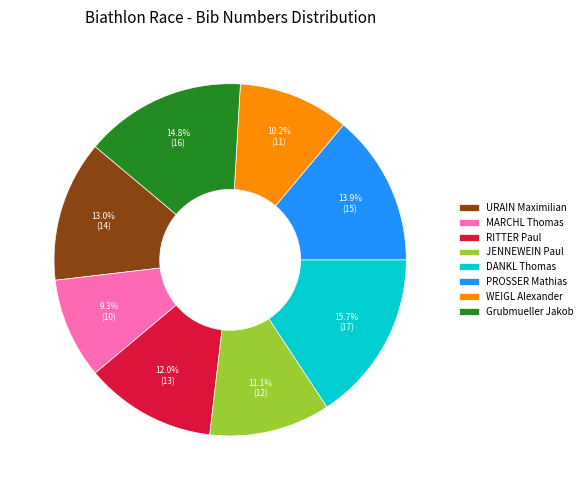

Which slice is the smallest?

MARCHL Thomas